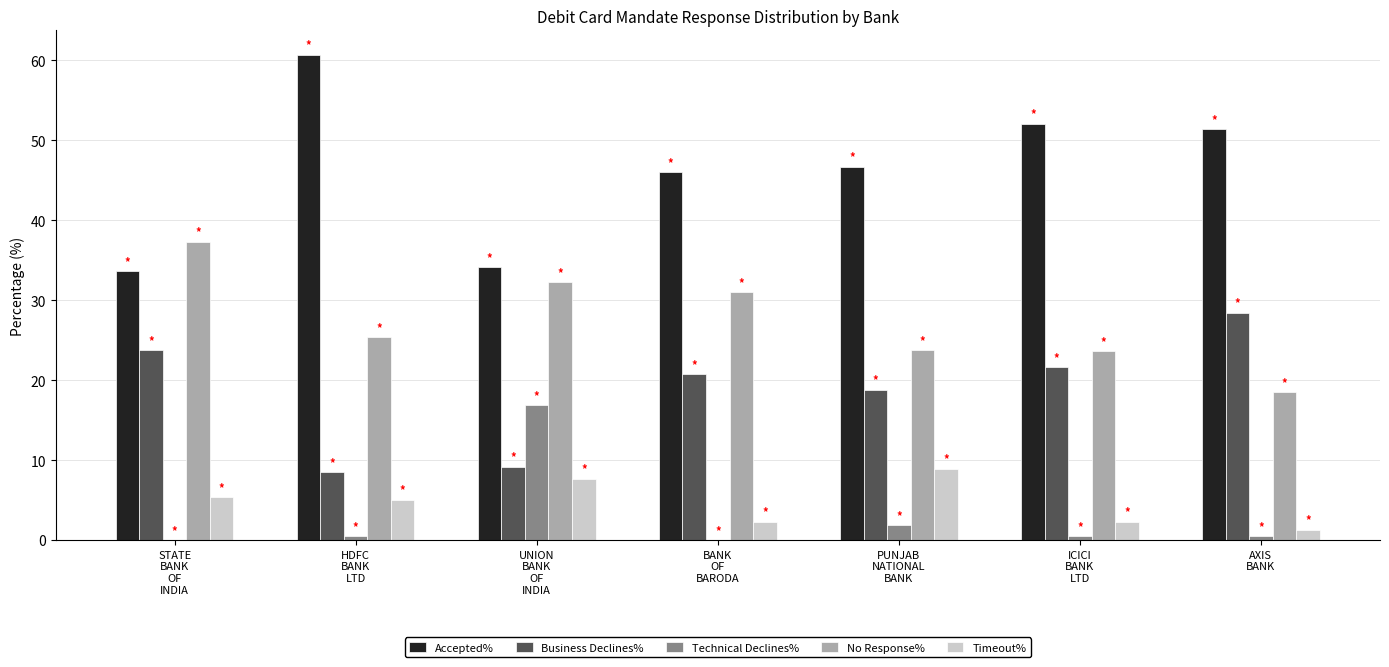

Which series has the largest total across all categories?

Accepted%